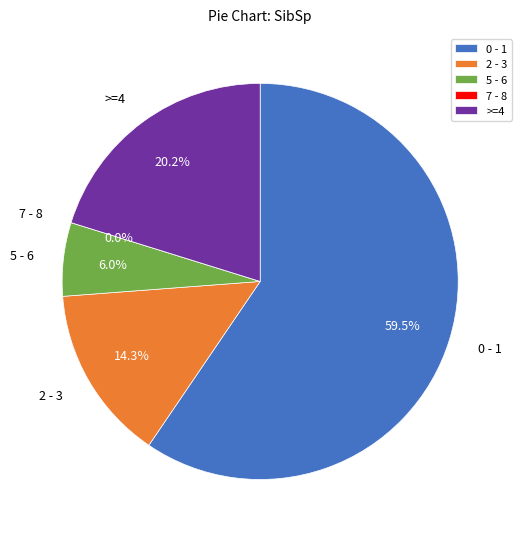

Is there any slice that represents more than half of the pie?

Yes